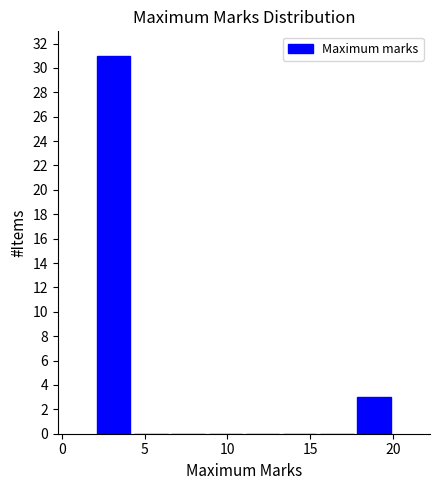

Reading left to right, list every bar in this chart as the range it spans on the x-axis followed by its height. Neither the bar edges nor the heights are printed on the chart, so give them approximately, as read against the axes.

2.00 to 4.25: 31
4.25 to 6.50: 0
6.50 to 8.75: 0
8.75 to 11.00: 0
11.00 to 13.25: 0
13.25 to 15.50: 0
15.50 to 17.75: 0
17.75 to 20.00: 3